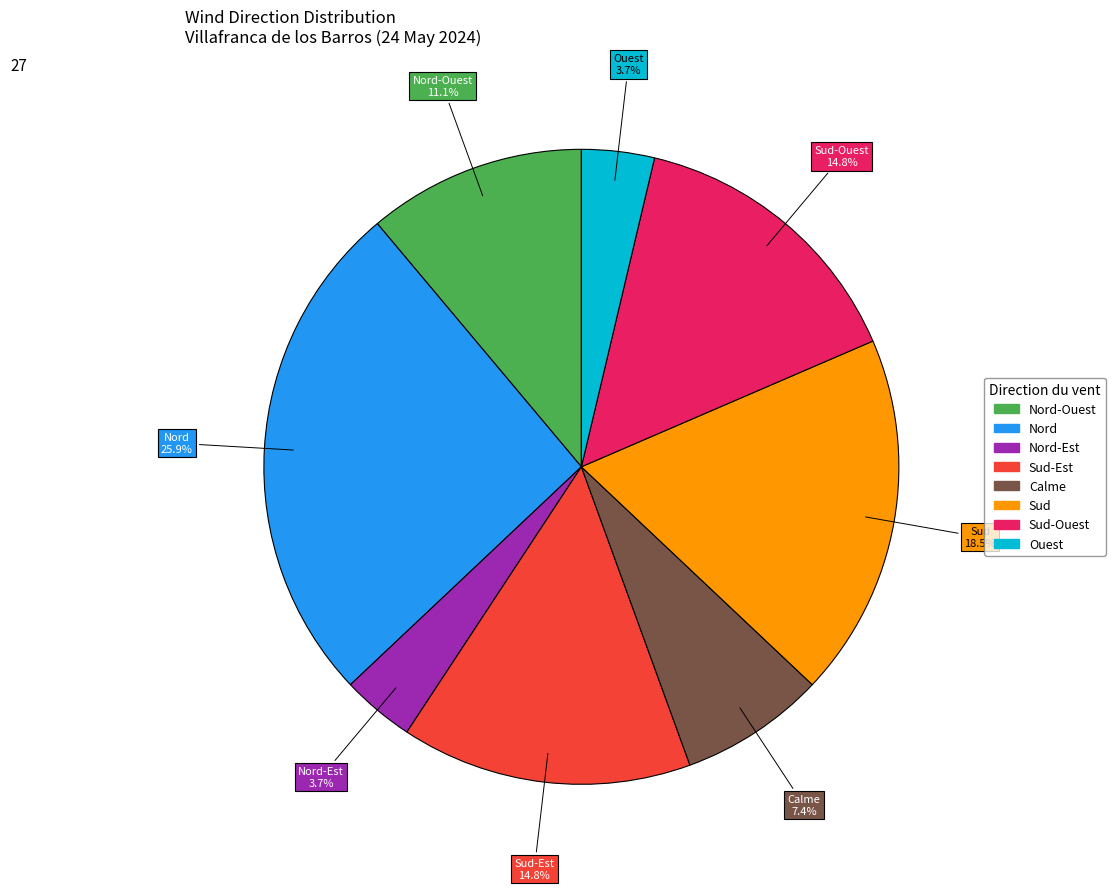

Is there any slice that represents more than half of the pie?

No